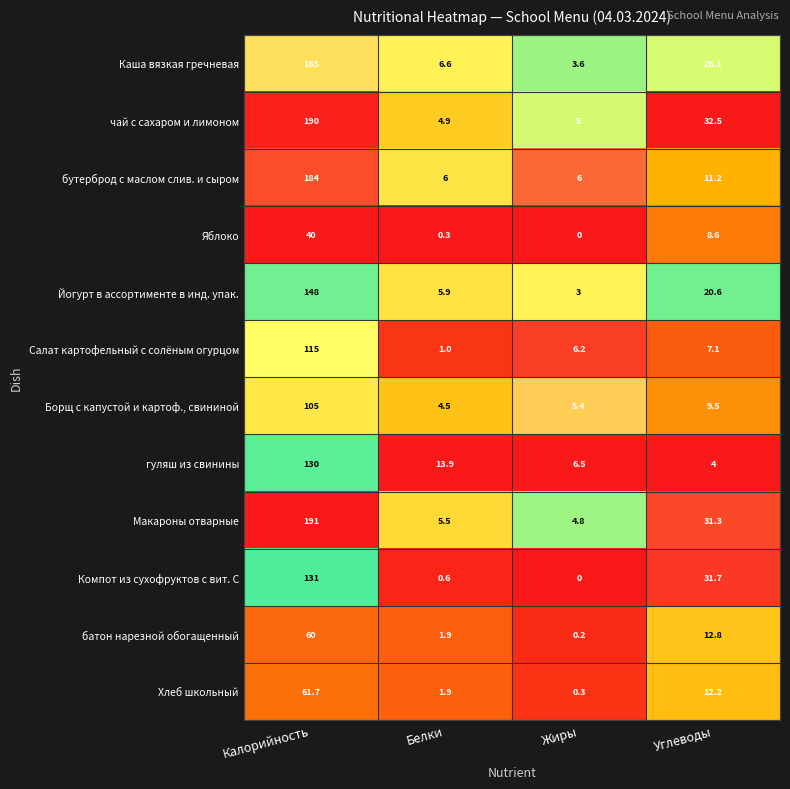

At which label does Борщ с капустой и картоф., свининой first exceed 9?

Калорийность